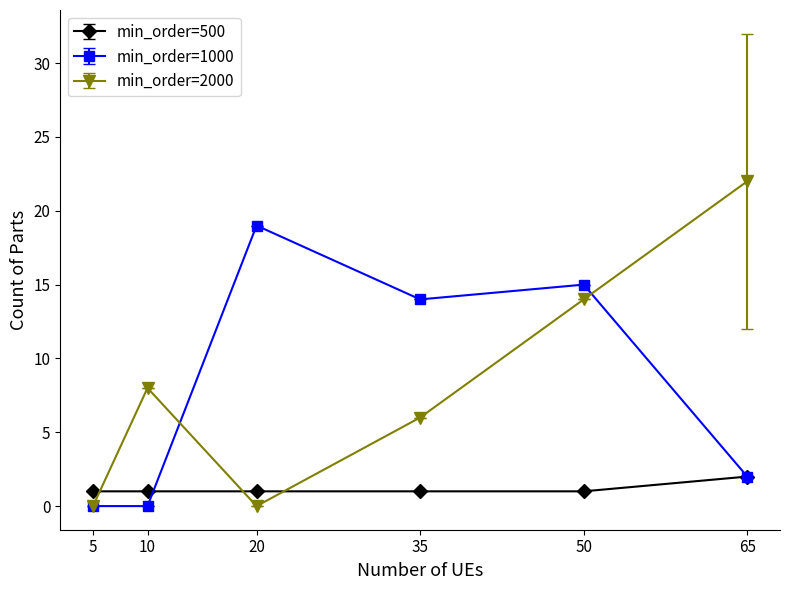

What is the difference between the maximum and second lowest values in the min_order=1000 series?

19